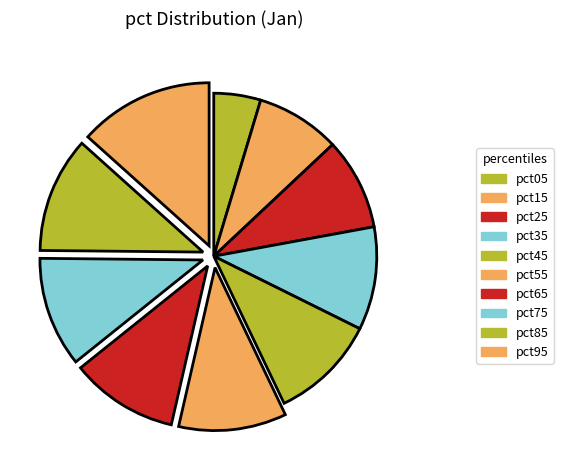

To the nearest percent, what portion does pct15 represent?

8%